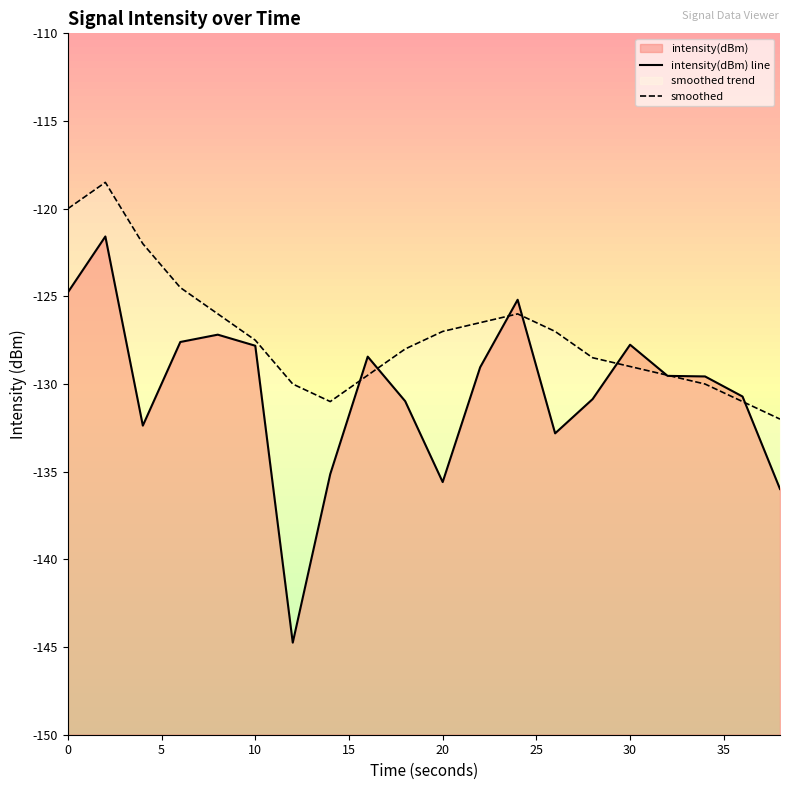

What is the maximum value shown in the chart?

-118.5